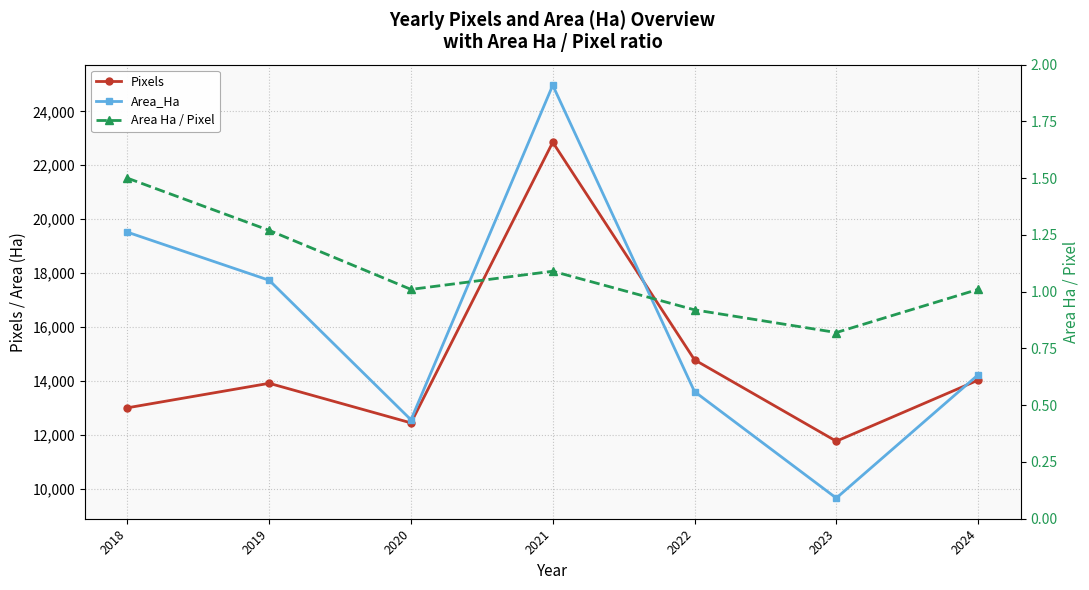

What is the lowest value of the Pixels series?

11762.0